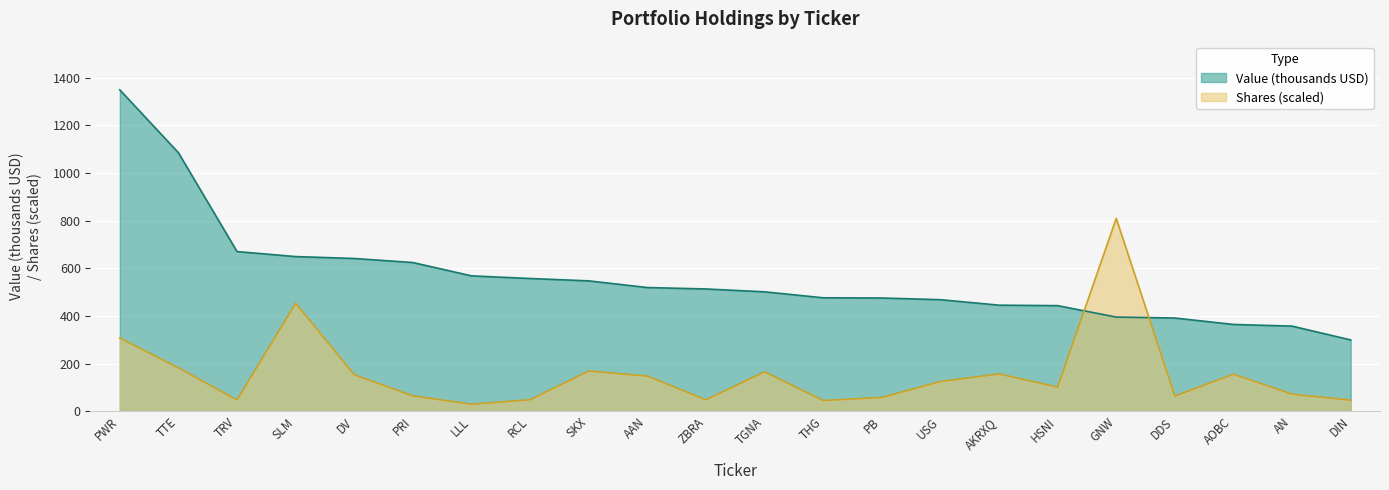

Where do Value and Shares or principal amount first cross each other?

HSNI and GNW